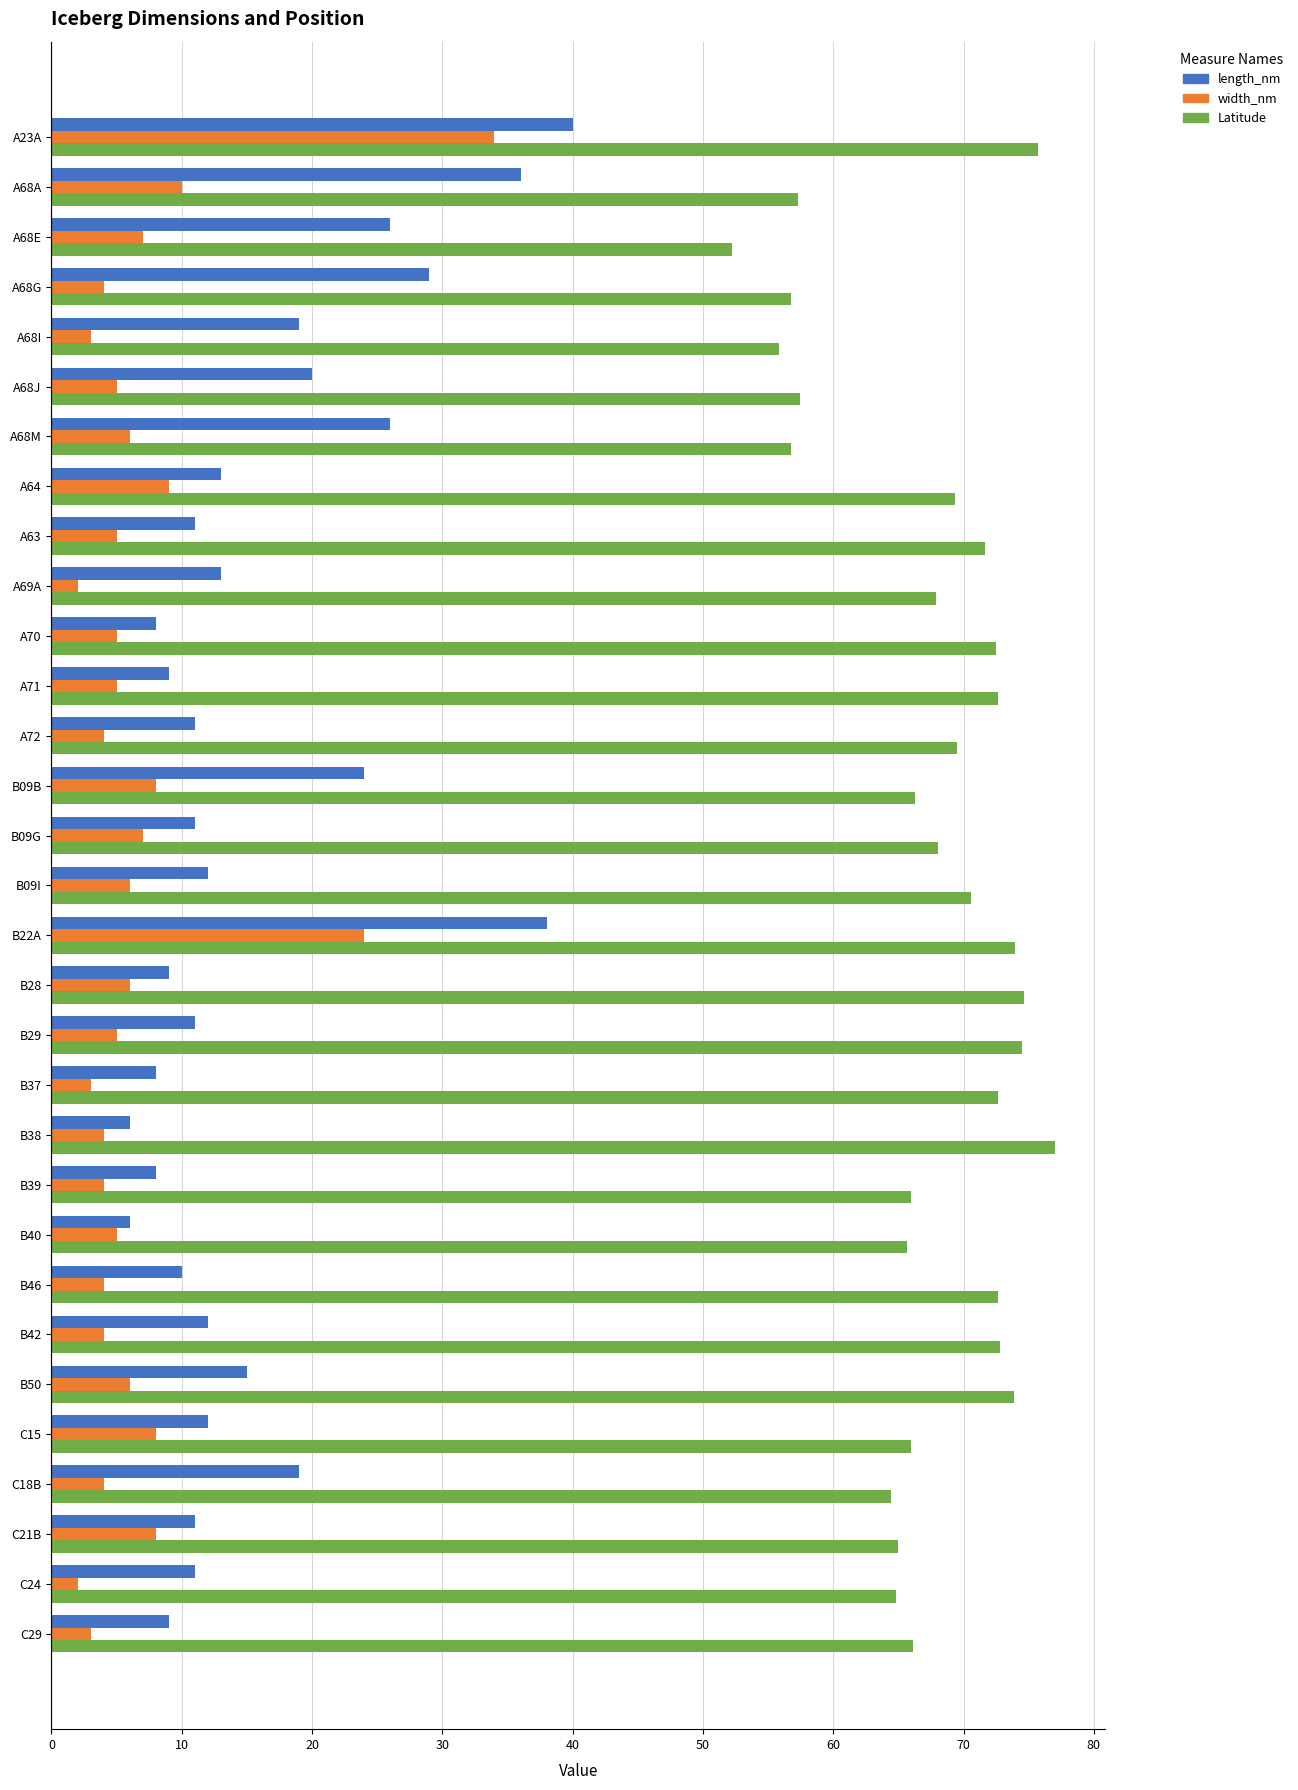

How many values in the length_nm series are below 12?

15